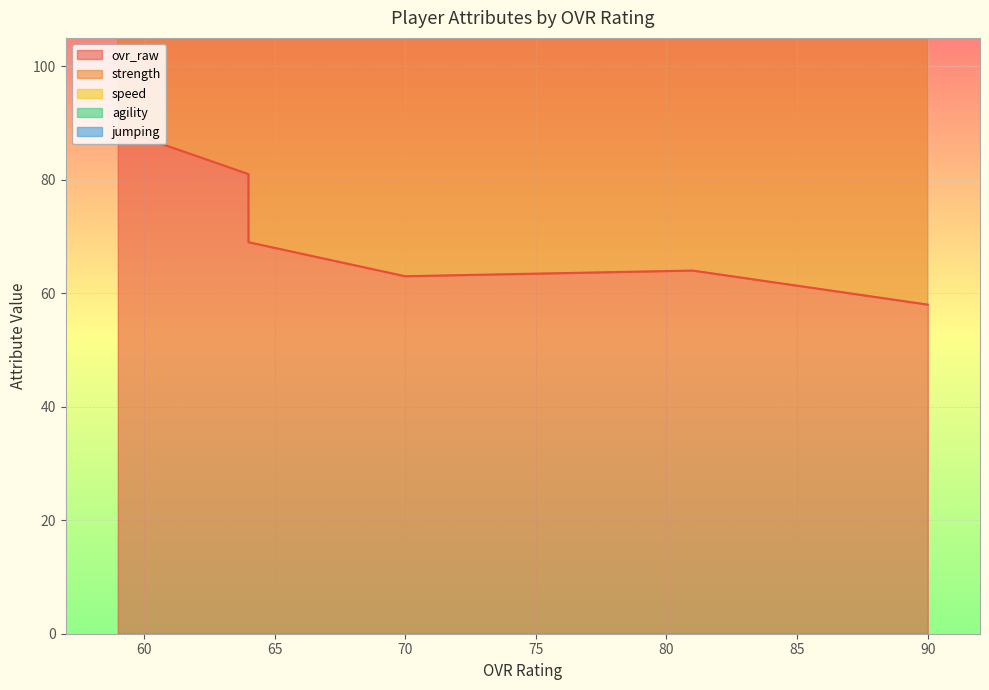

How many data points in strength are less than 188?

3